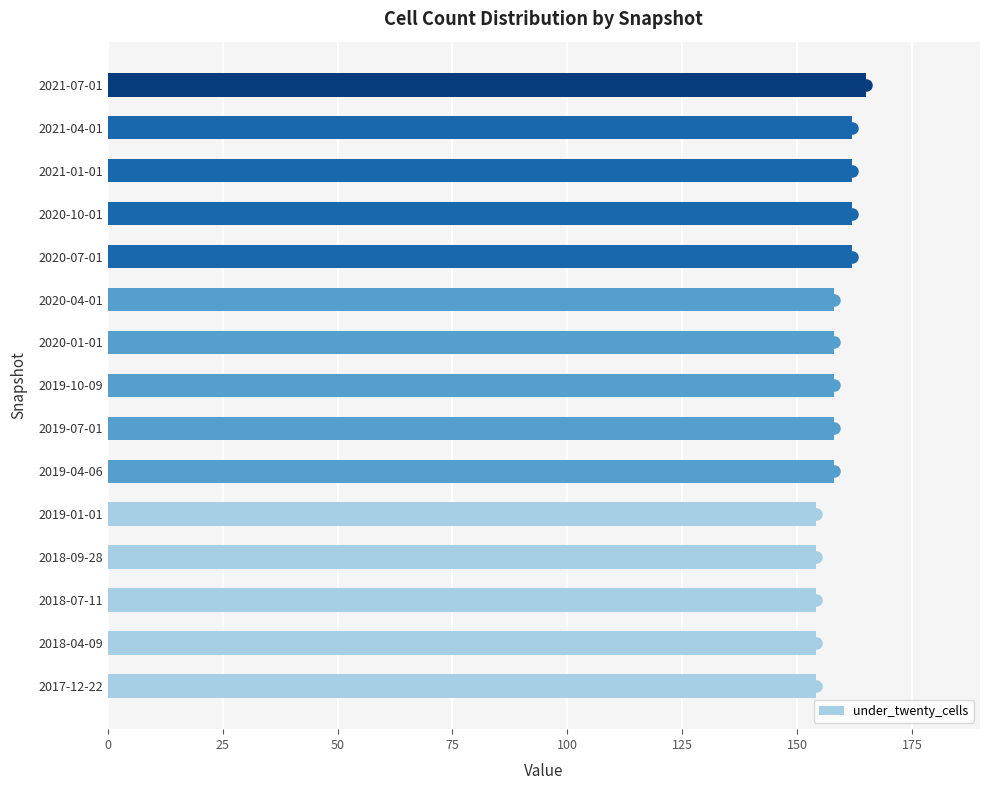

Is it true that the value at 2019-04-06 is 236?

False